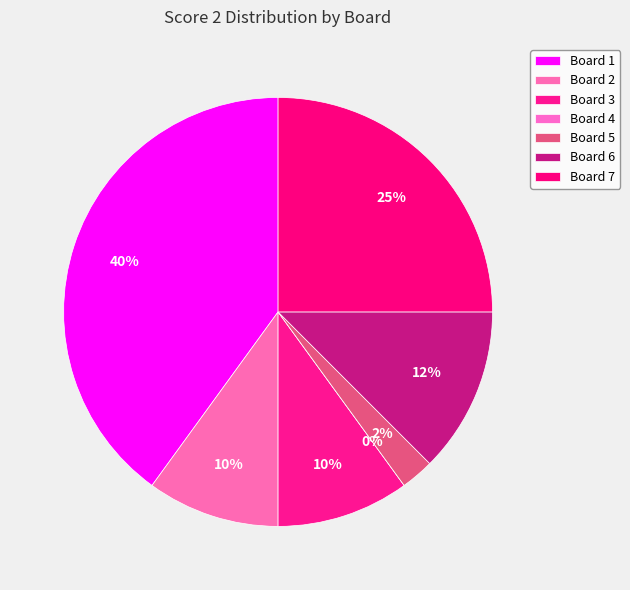

To the nearest percent, what is the combined percentage of Board 6 and Board 1?

52%